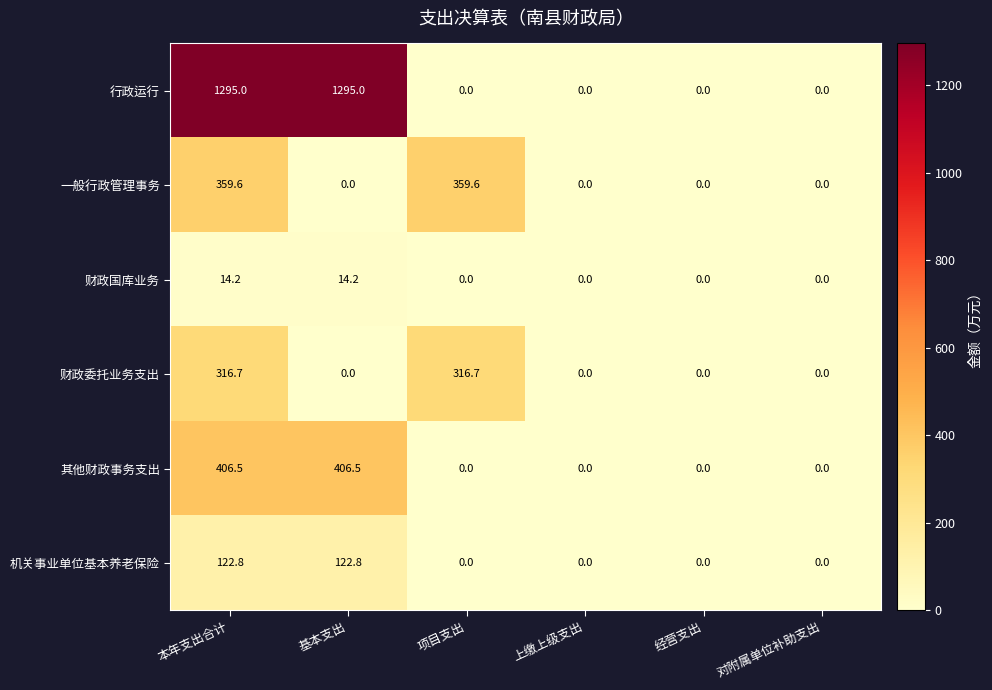

What is the approximate value of 行政运行 at 本年支出合计?

1295.0